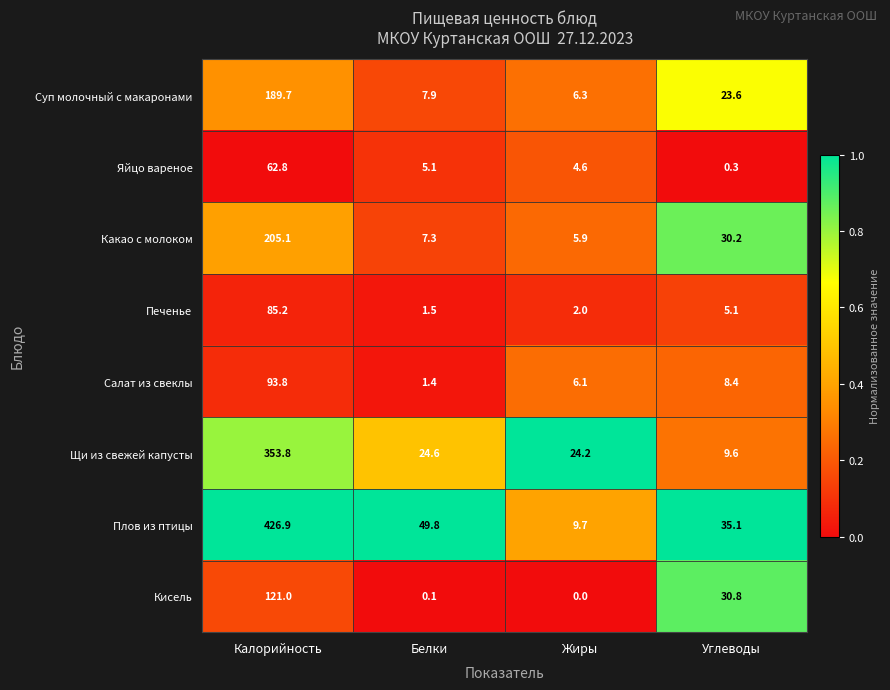

At which category does the chart reach its peak across all series?

Калорийность